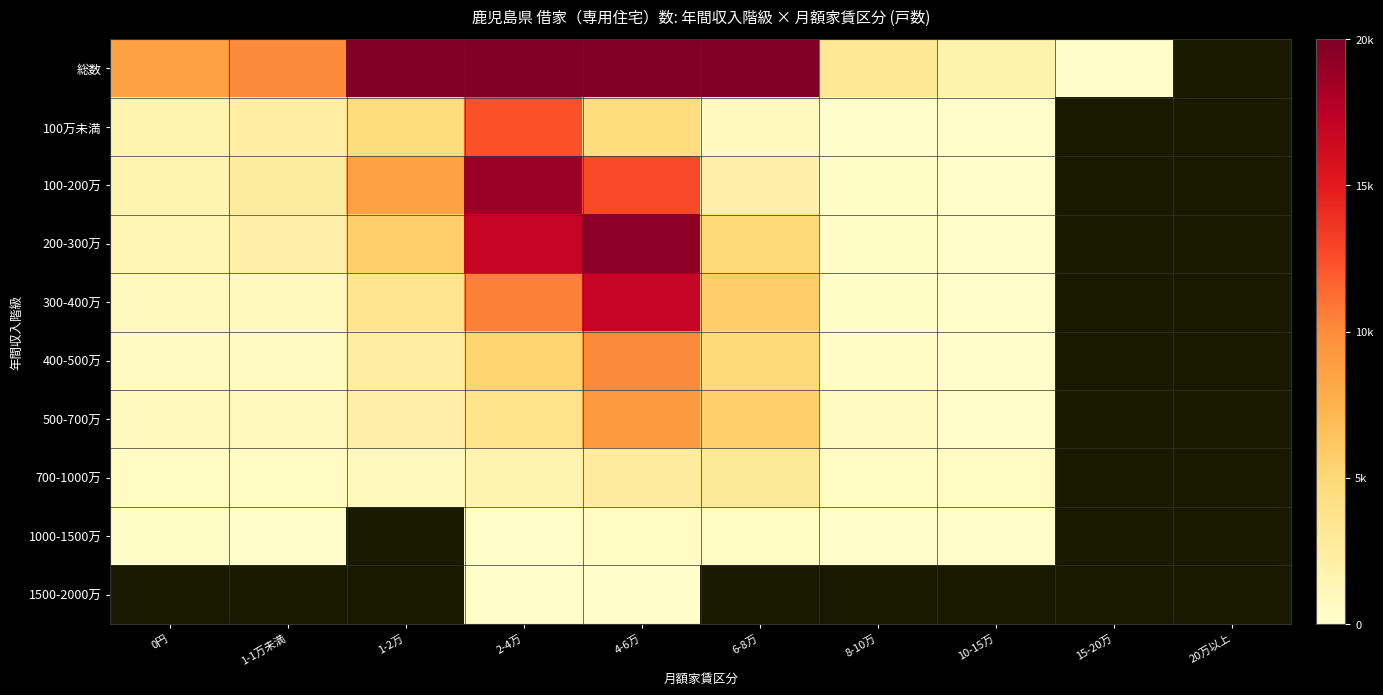

Which series changed the most between 1-2万 and 4-6万?

総数